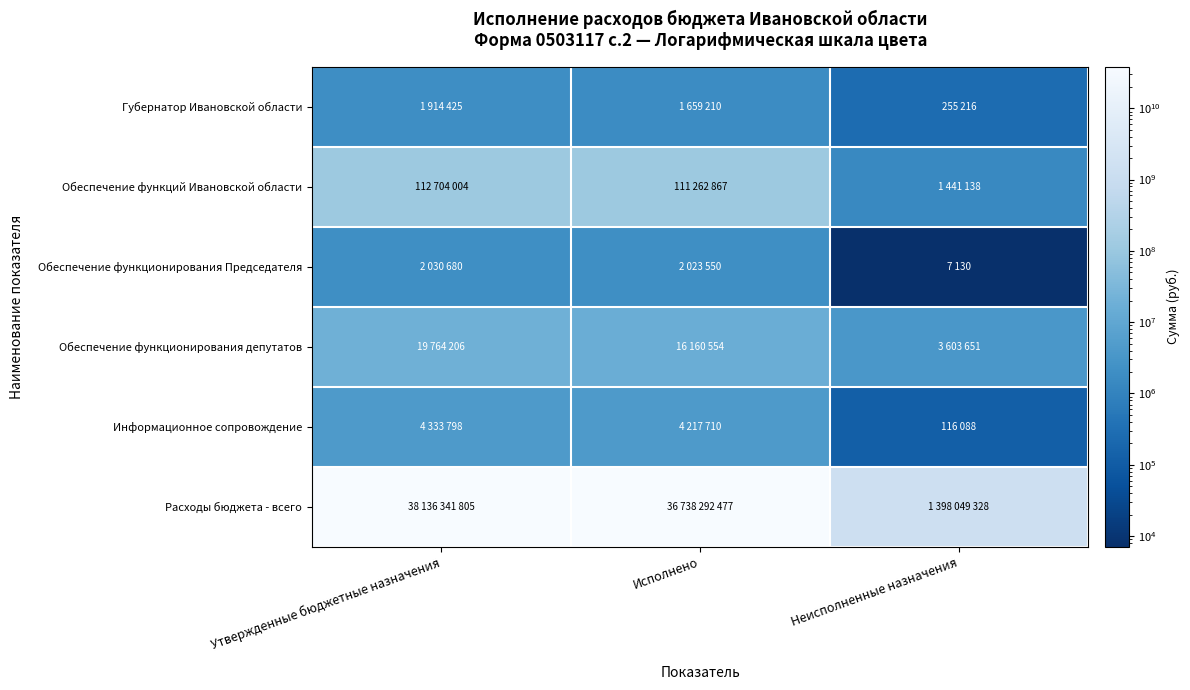

Reading right to left, transcribe all the data shown in this chart.

Губернатор Ивановской области: Неисполненные назначения=255215.7	Исполнено=1659209.7	Утвержденные бюджетные назначения=1914425.4
Обеспечение функций Ивановской области: Неисполненные назначения=1441137.7	Исполнено=111262866.6	Утвержденные бюджетные назначения=112704004.2
Обеспечение функционирования Председателя: Неисполненные назначения=7129.9	Исполнено=2023550.0	Утвержденные бюджетные назначения=2030679.9
Обеспечение функционирования депутатов: Неисполненные назначения=3603651.4	Исполнено=16160554.3	Утвержденные бюджетные назначения=19764205.8
Информационное сопровождение: Неисполненные назначения=116088.0	Исполнено=4217710.0	Утвержденные бюджетные назначения=4333798.0
Расходы бюджета - всего: Неисполненные назначения=1398049327.7	Исполнено=36738292477.0	Утвержденные бюджетные назначения=38136341804.8